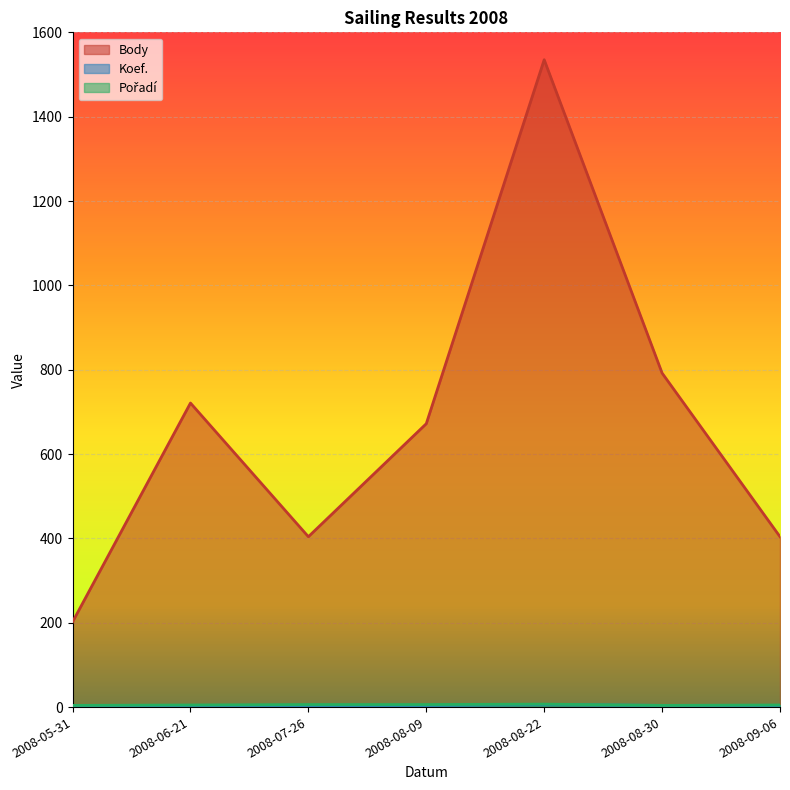

Which category has the highest value in the Koef. series?

2008-08-22